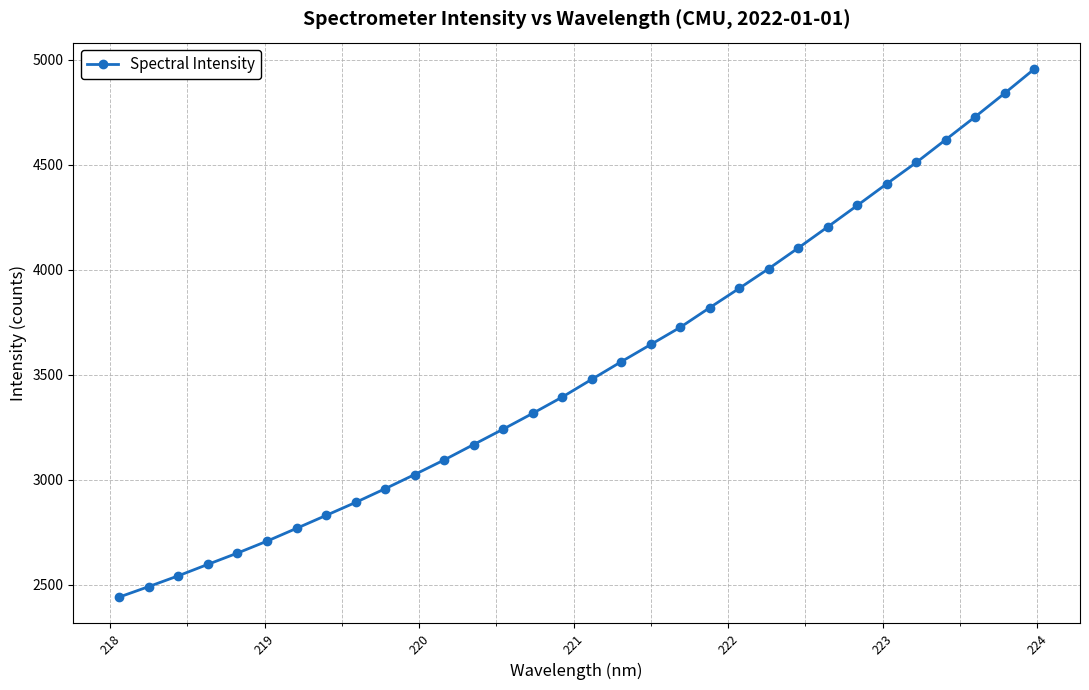

What is the sum of all values?

112957.2